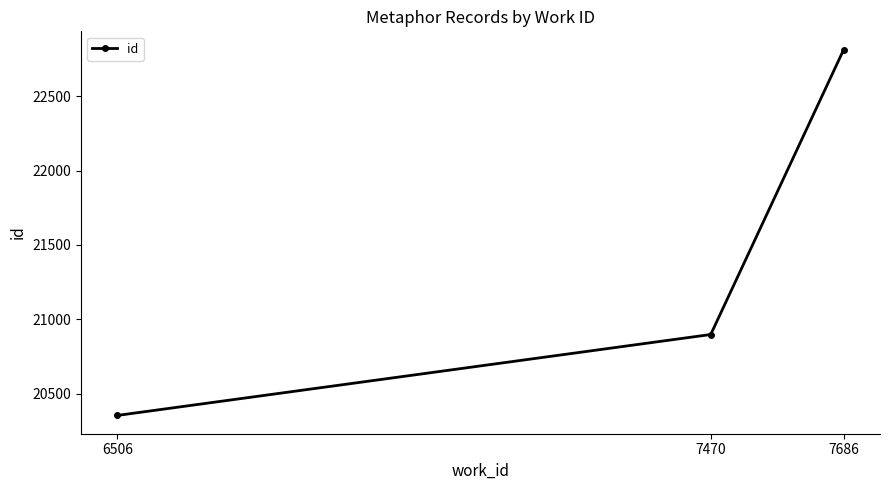

Reading right to left, what are all the values shown in this chart?

7686=22813	7470=20898	6506=20354